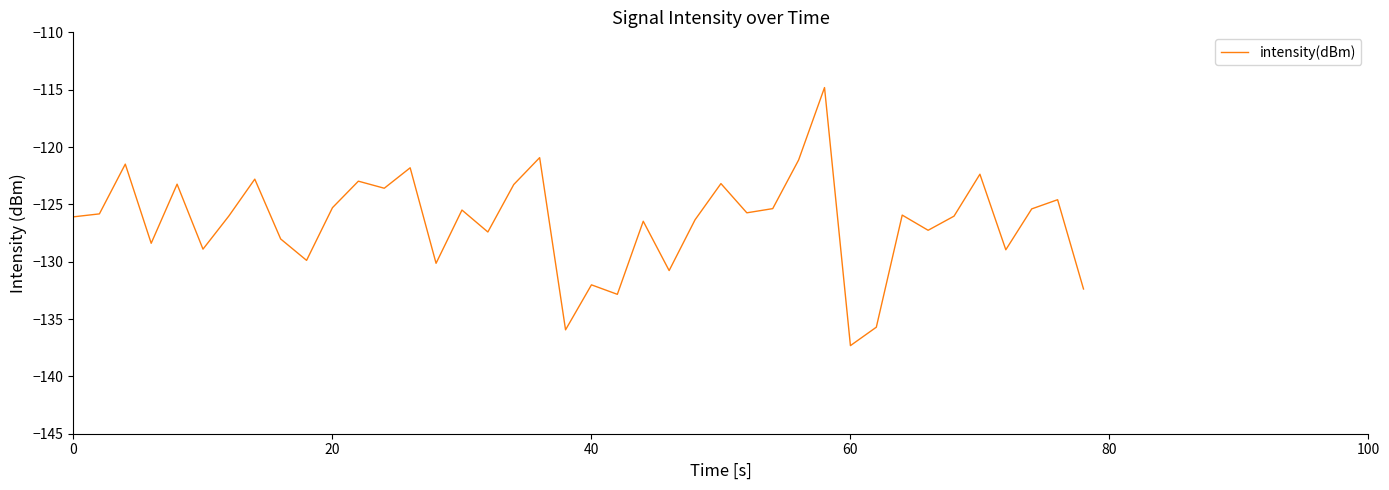

What is the greatest value displayed?

-114.8